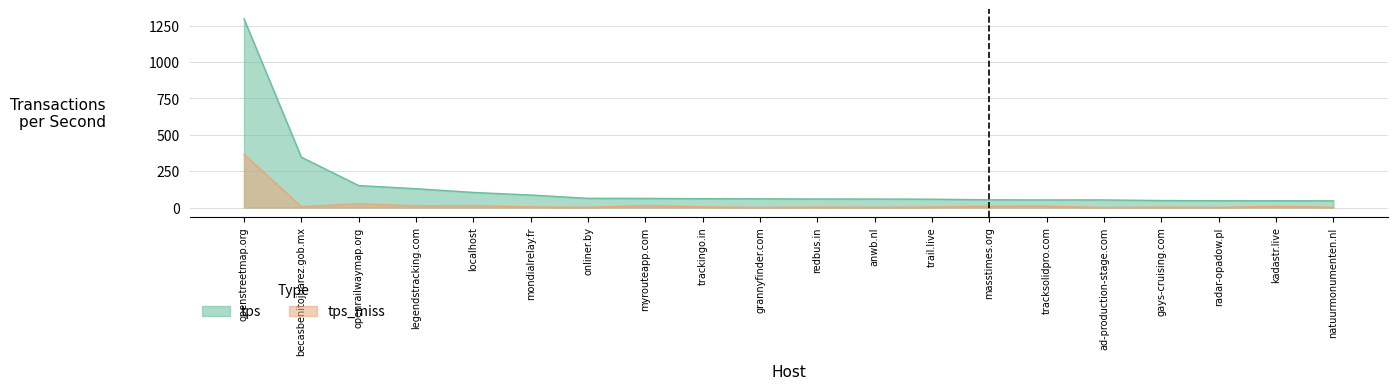

At which category is the sum across all series the highest?

openstreetmap.org